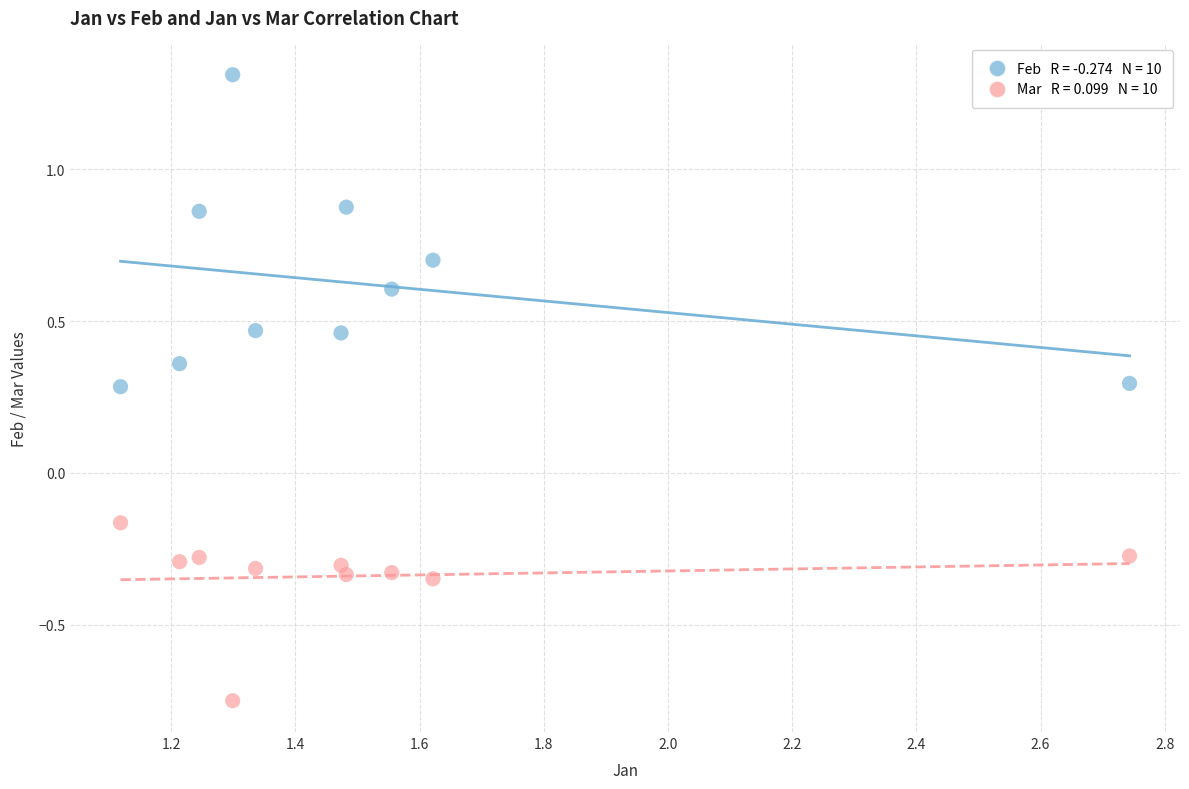

Across all data points, what is the range of X values (max minus min)?

1.6